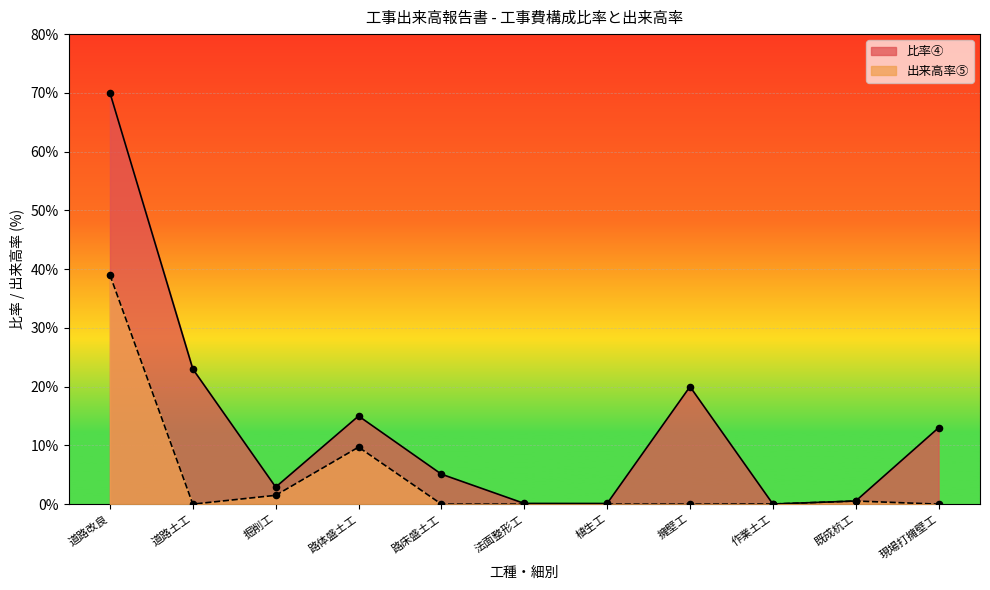

Which series contains the highest Y value?

比率④